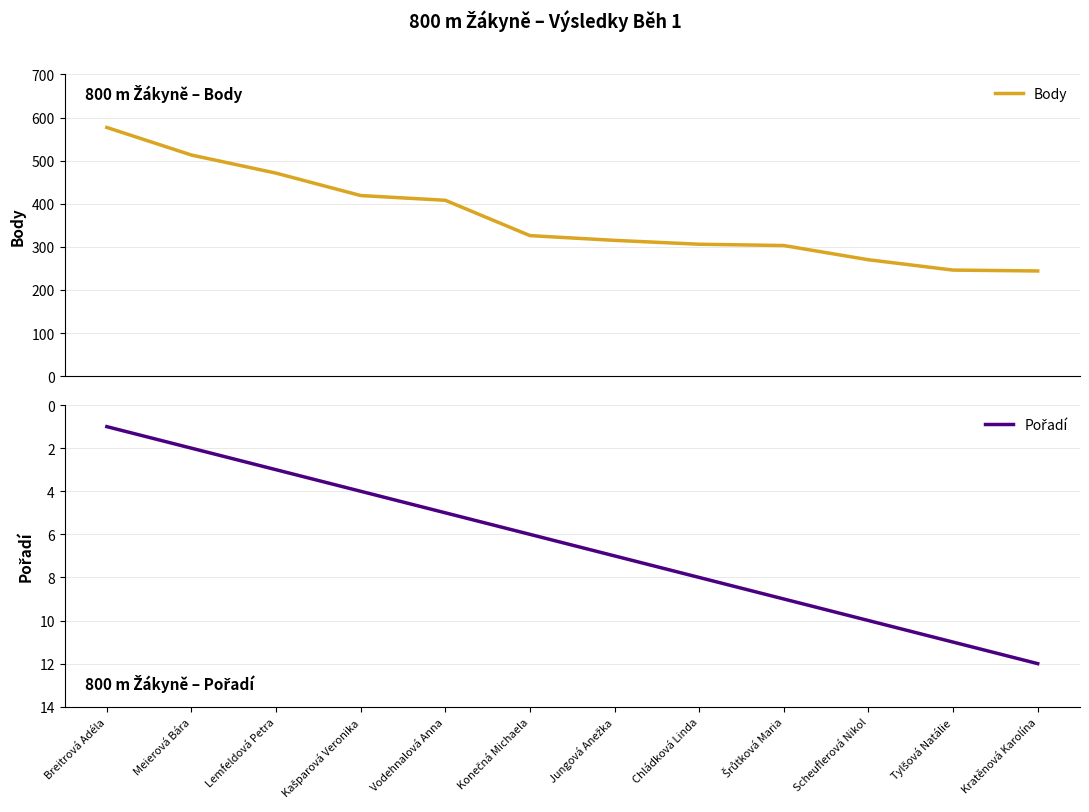

Which has a higher value, Lemfeldová Petra or Jungová Anežka?

Lemfeldová Petra